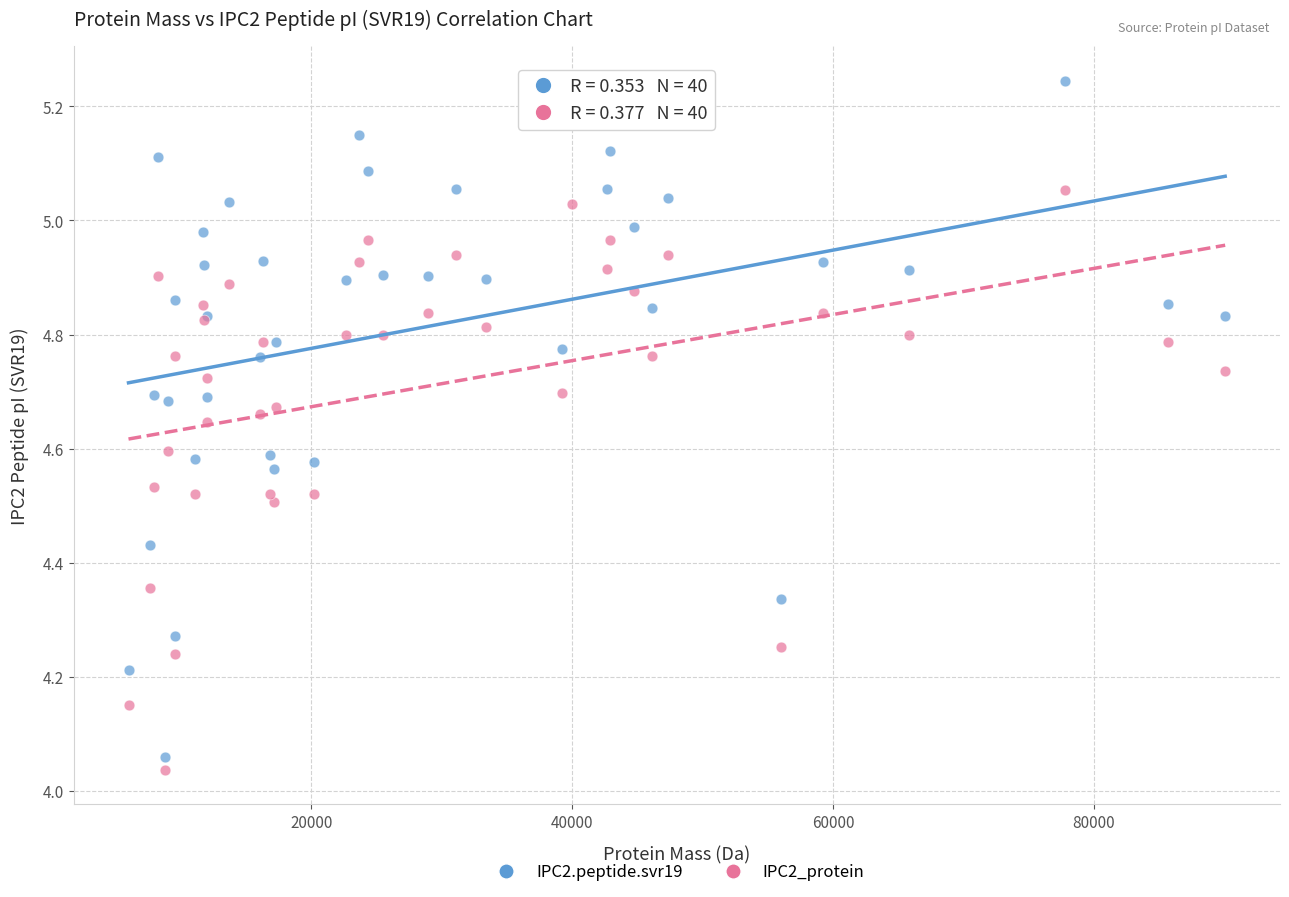

Which series reaches the maximum Y coordinate?

IPC2.peptide.svr19